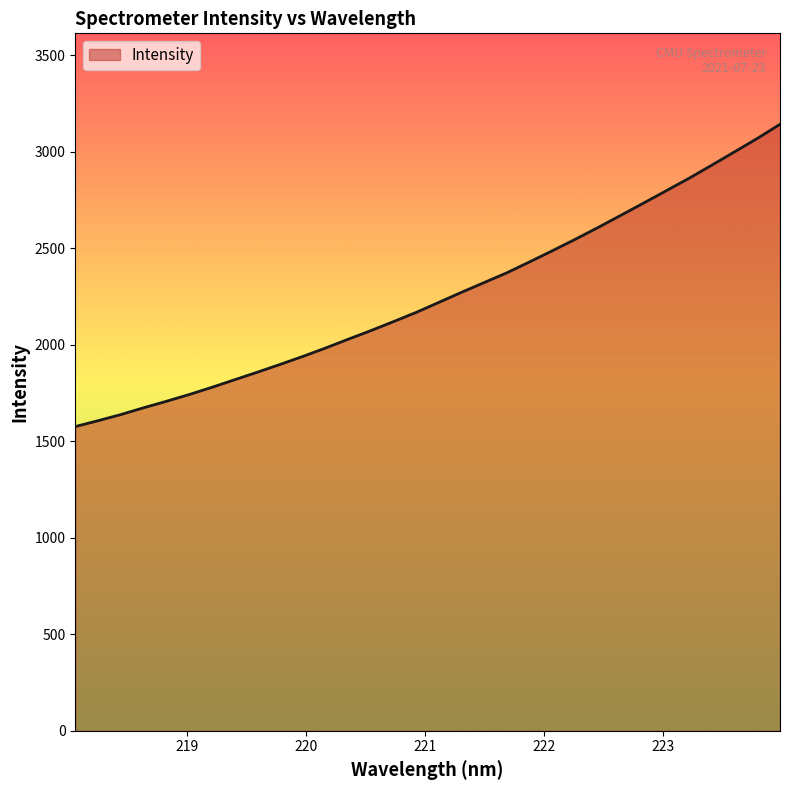

What is the greatest value displayed?

3141.1